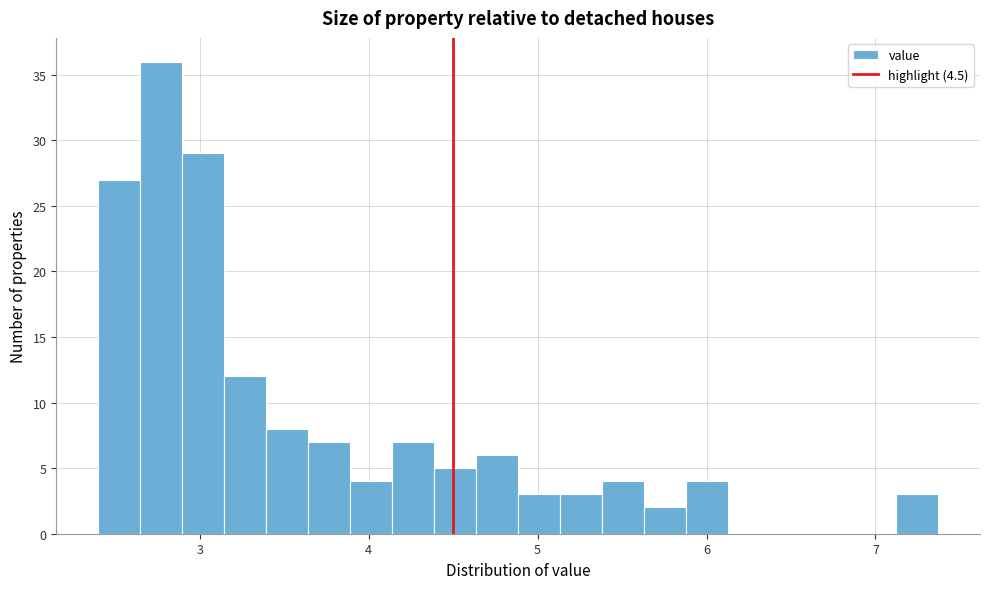

Around what value on the x-axis is the tallest bar? Give the approximate position of its centre, as read against the axis.

2.8